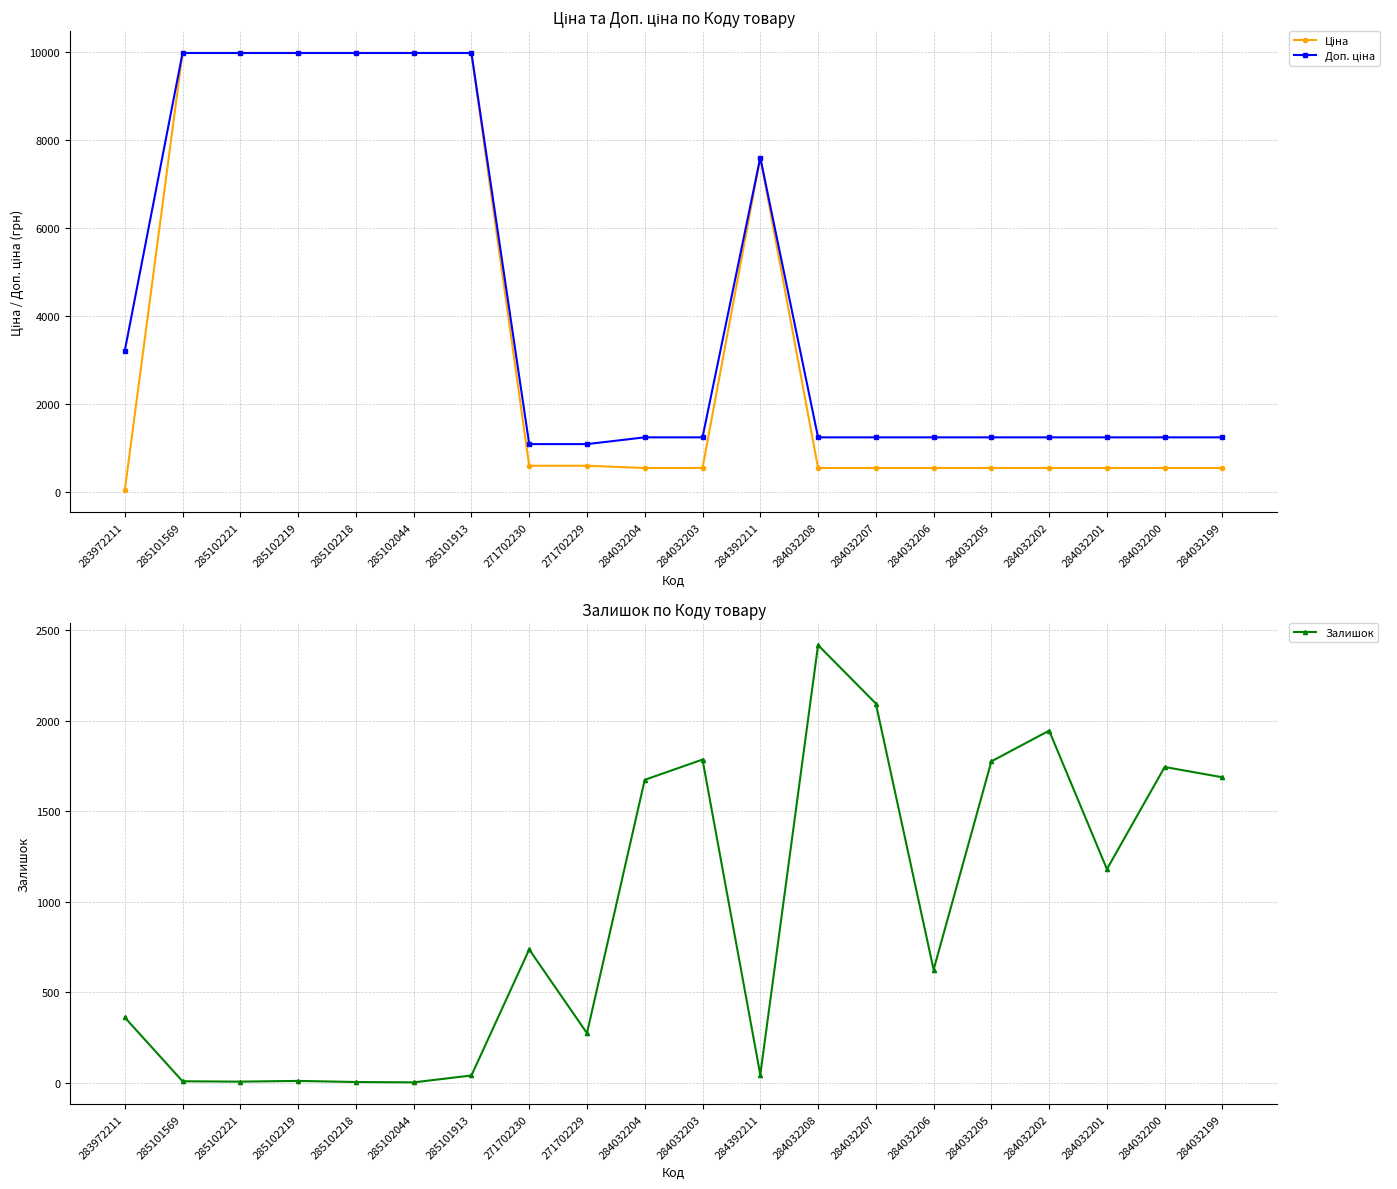

At which category does the chart reach its peak across all series?

285101569